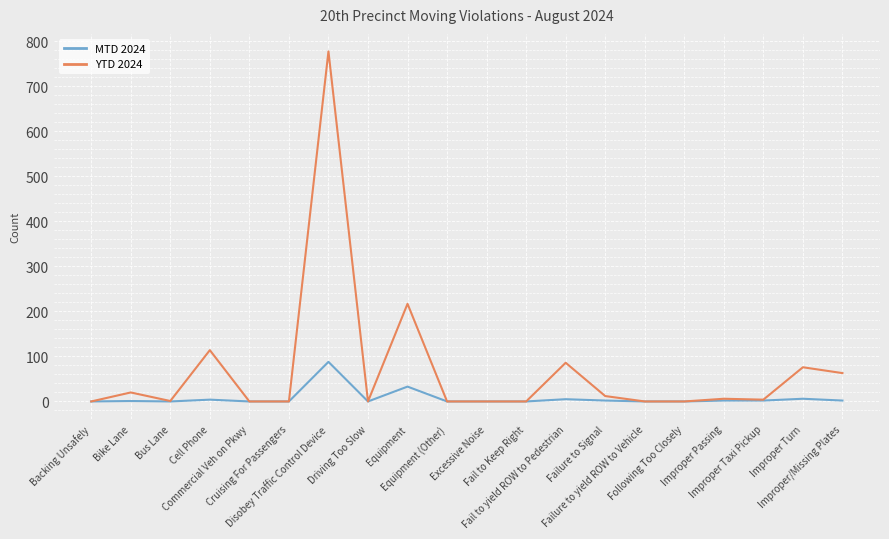

What is the greatest value displayed?

778